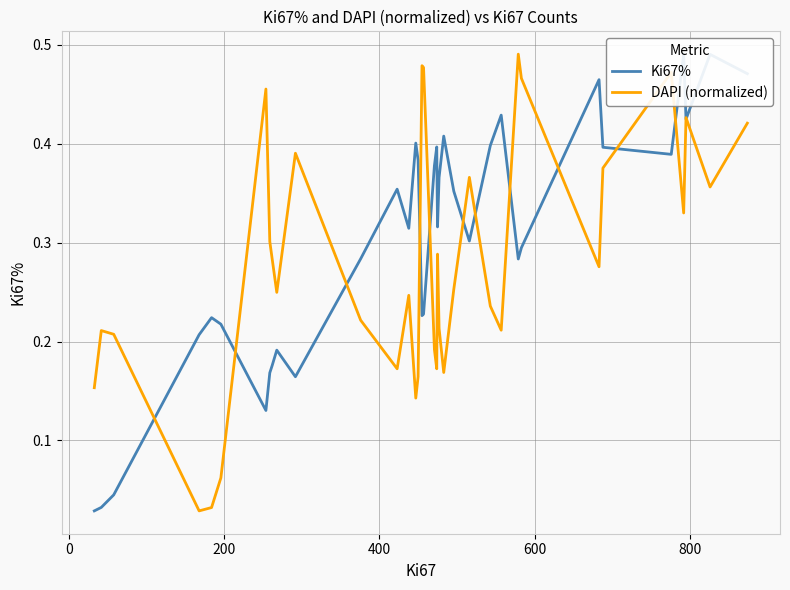

What is the maximum value shown in the chart?

0.5